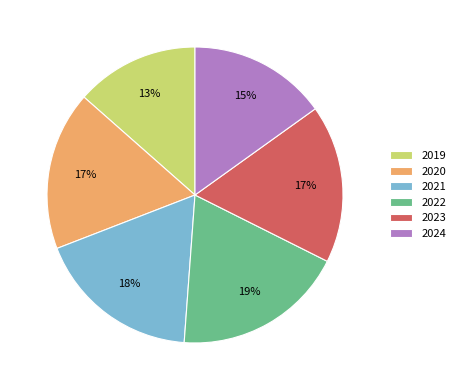

Does any single category account for the majority?

No